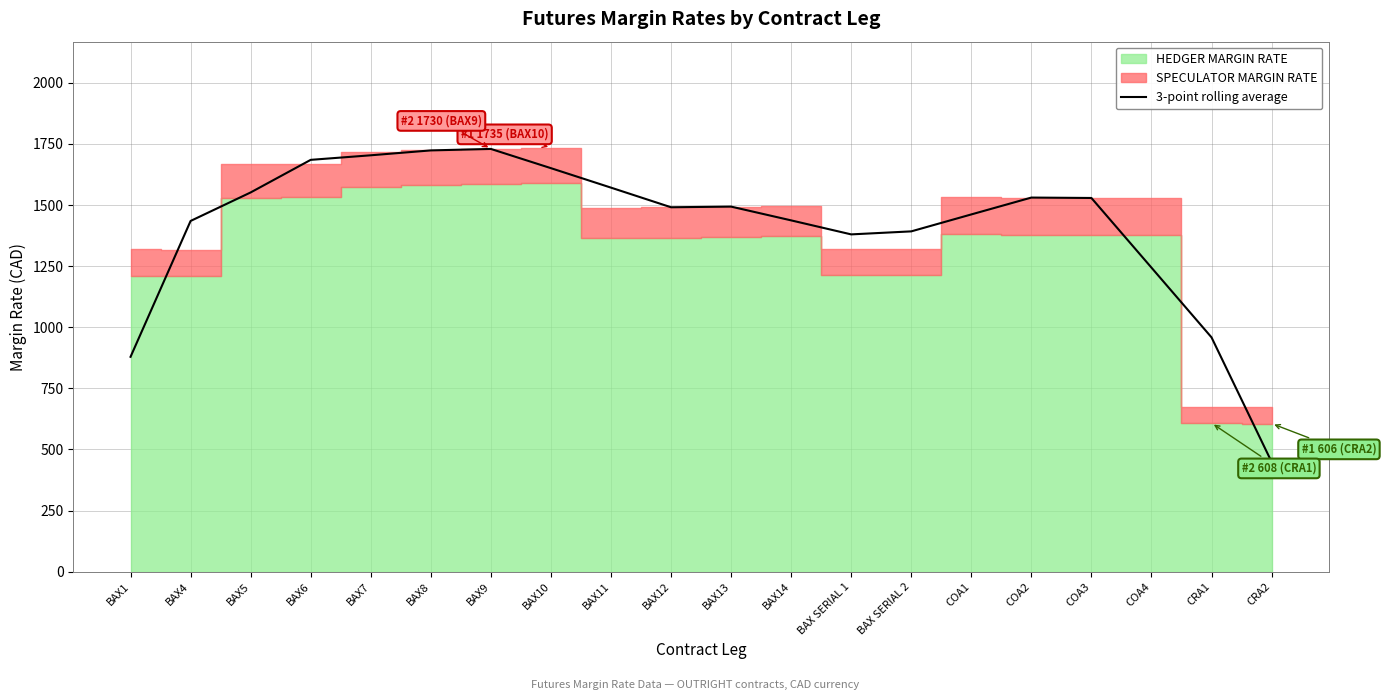

What is the difference between the maximum and minimum values?

1280.3